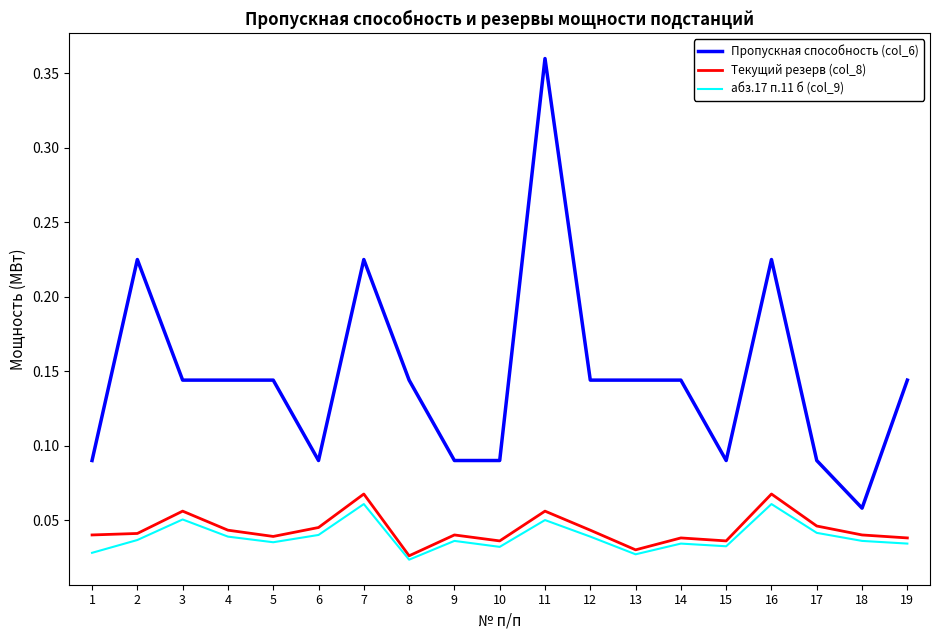

At how many categories does at least one series exceed 0?

19